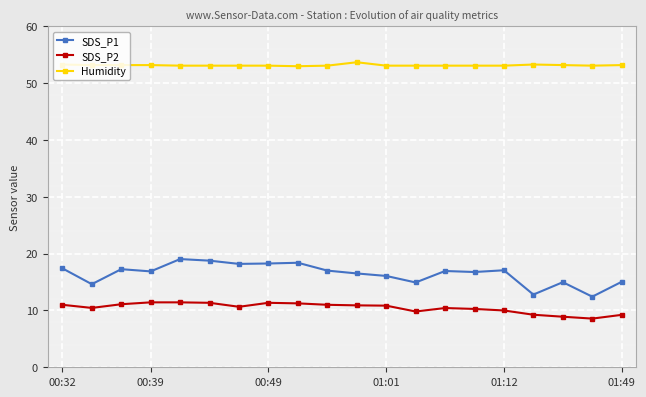

What is the average value of the SDS_P1 series?

16.5